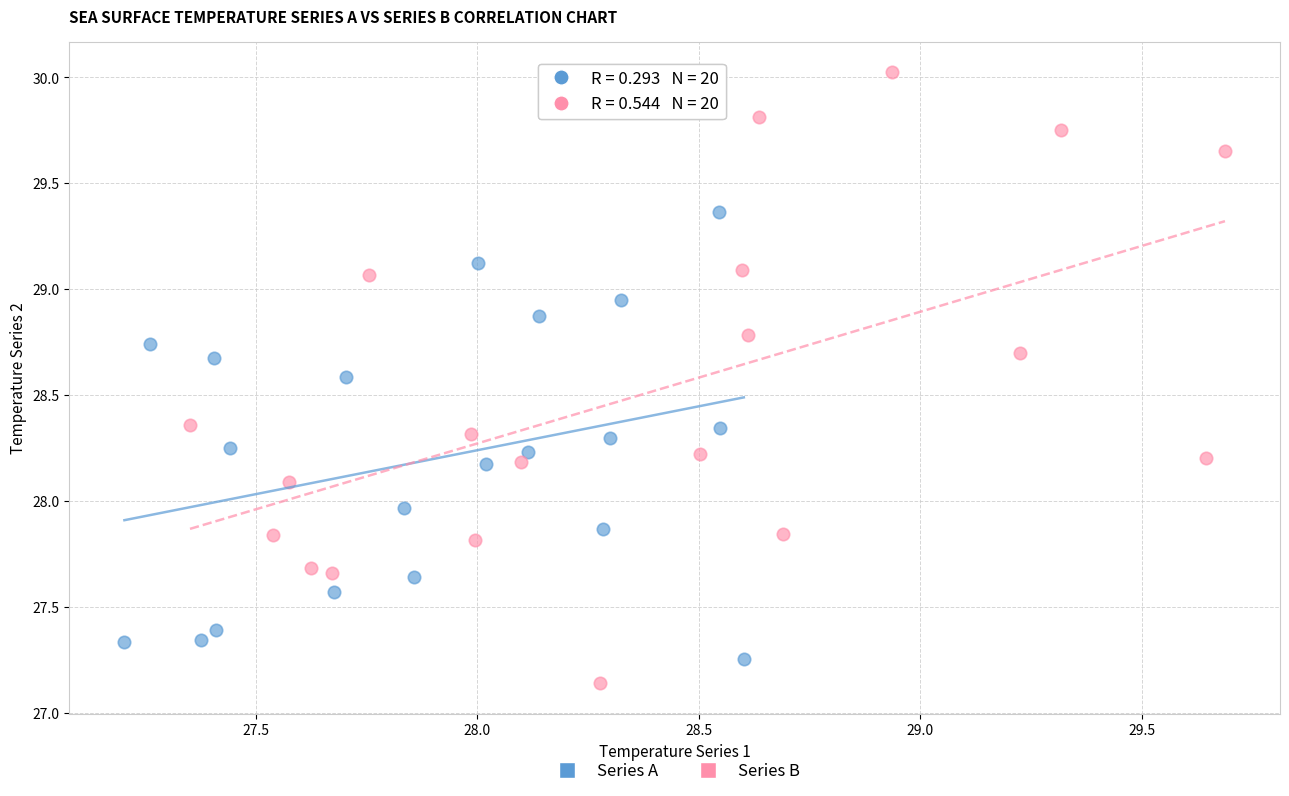

Which series reaches the maximum Y coordinate?

Series B